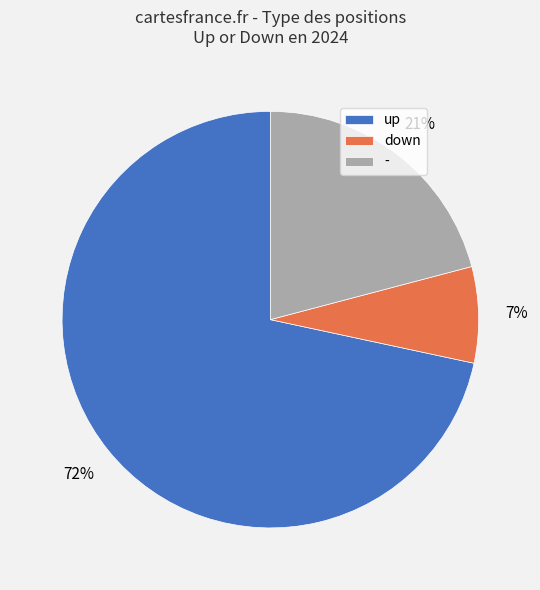

Which has a higher value, up or -?

up